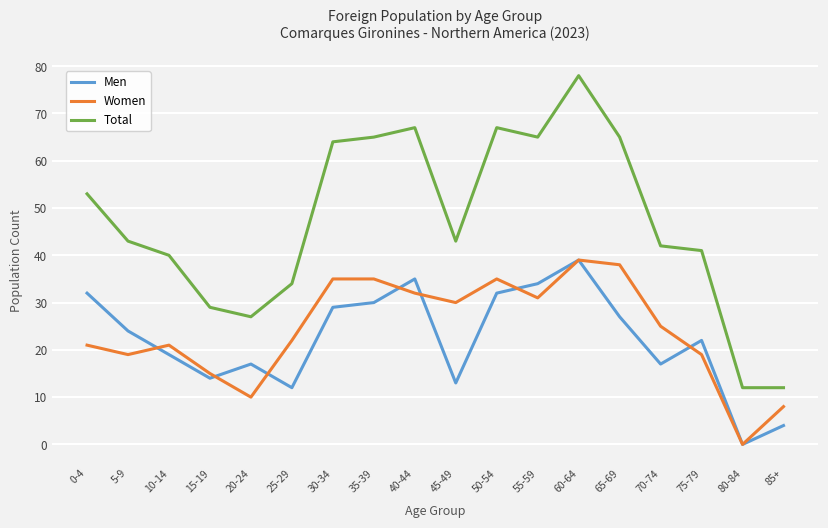

Which series has the largest range (max minus min)?

Total